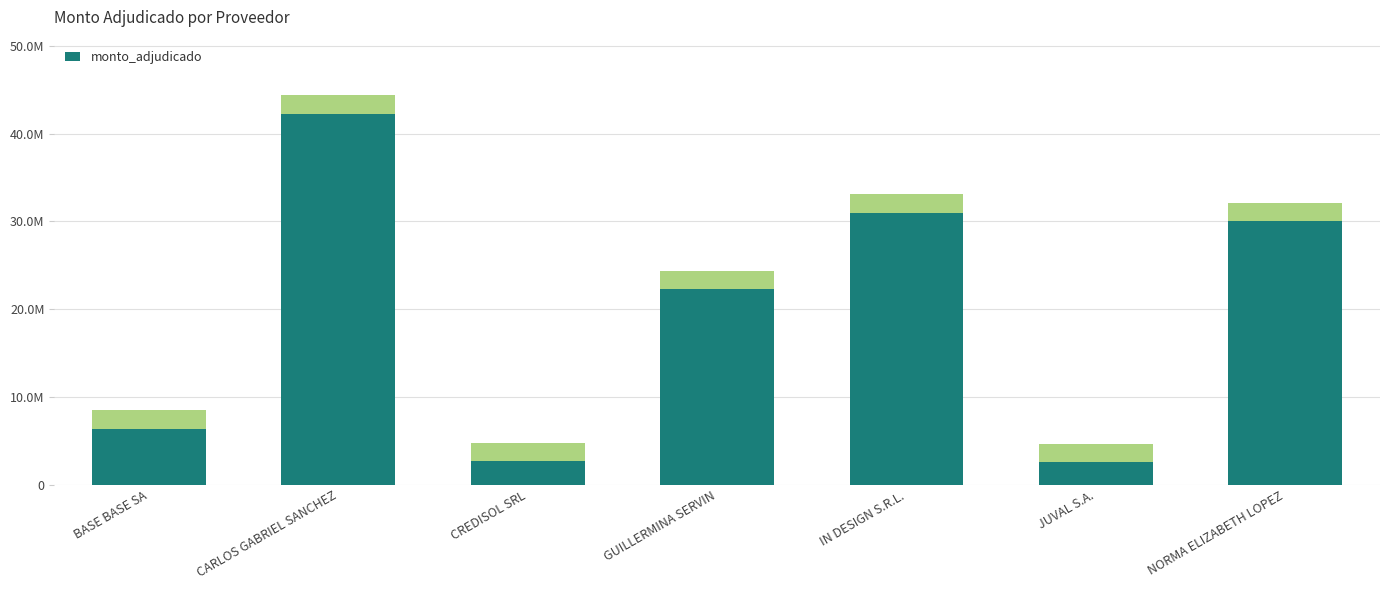

How many values exceed 22279230?

3